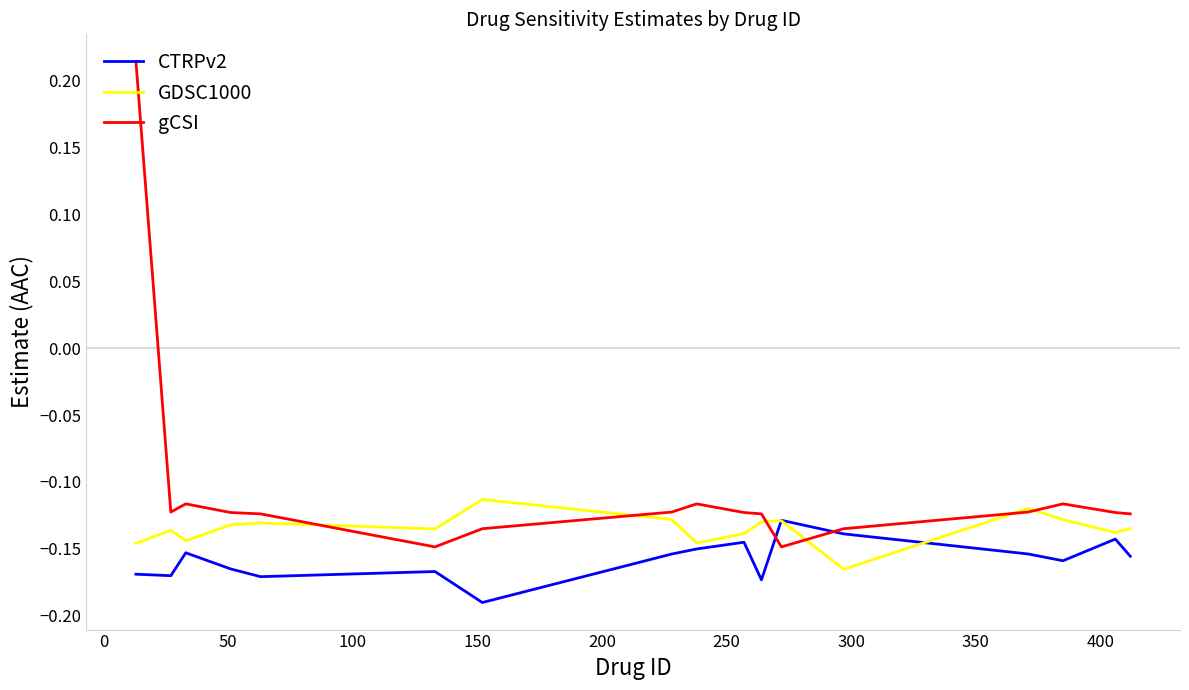

Which series has the widest spread of values?

gCSI